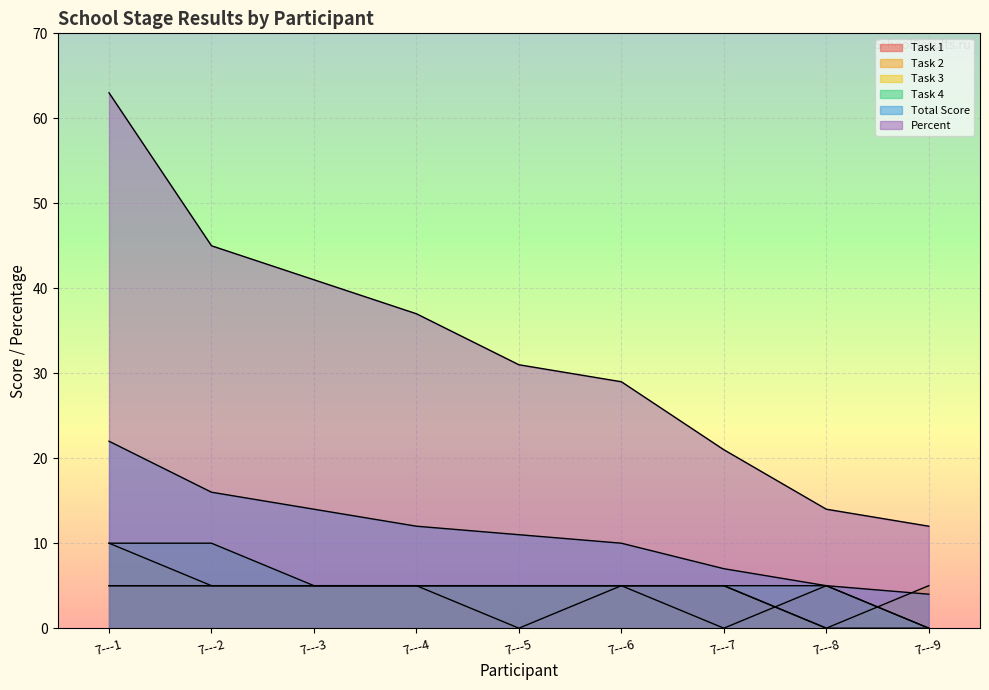

Rank the categories by Total Score value from lowest to highest.

7---9, 7---8, 7---7, 7---6, 7---5, 7---4, 7---3, 7---2, 7---1